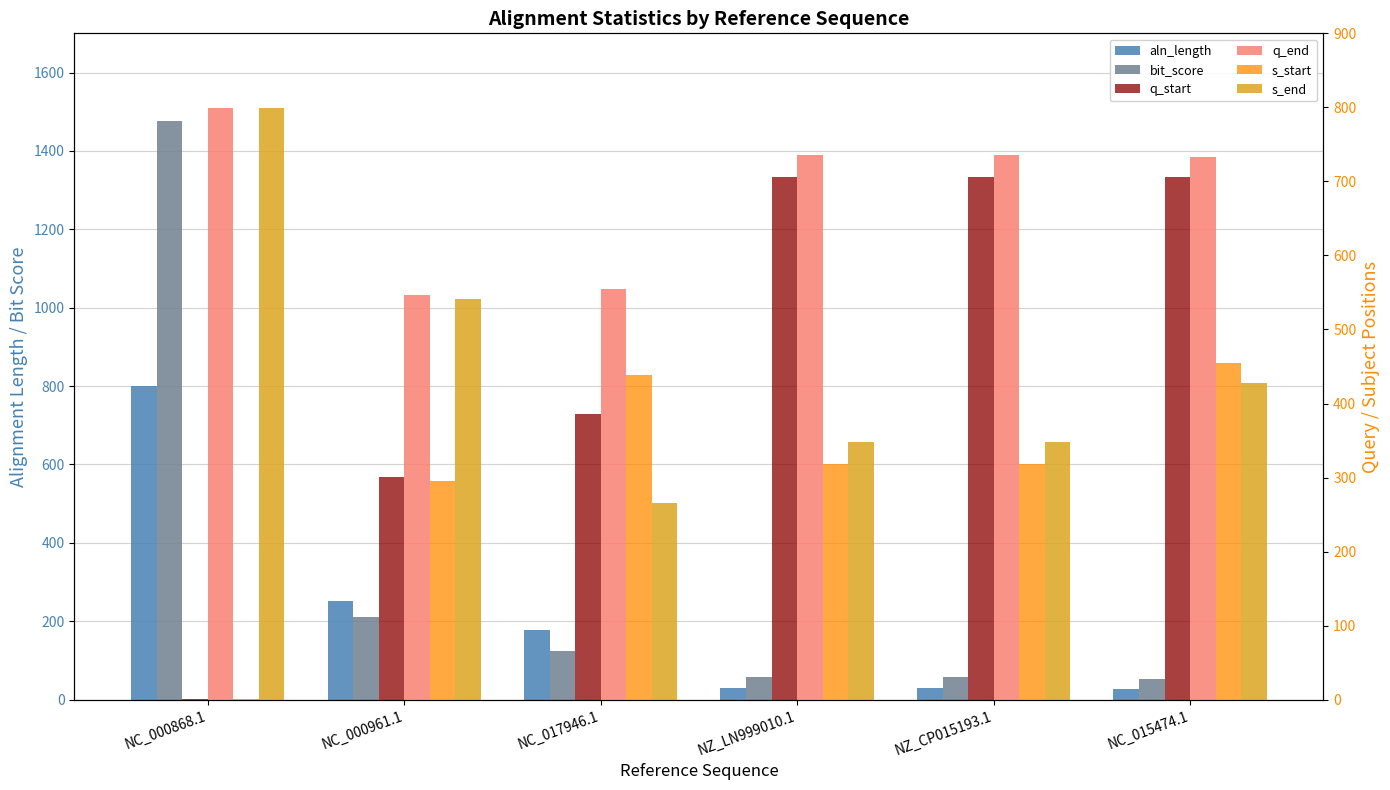

At which category is the sum across all series the highest?

NC_000868.1